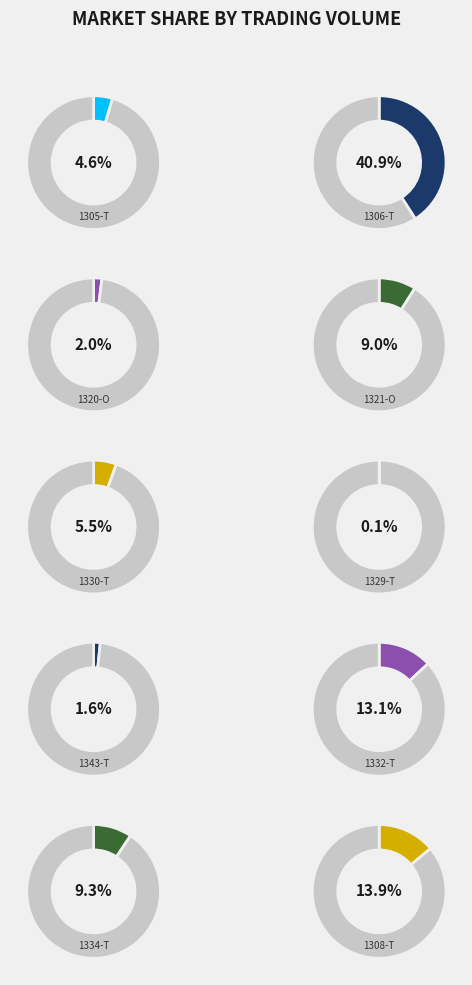

To the nearest percent, what is the difference between the largest and smallest slice percentages?

41%